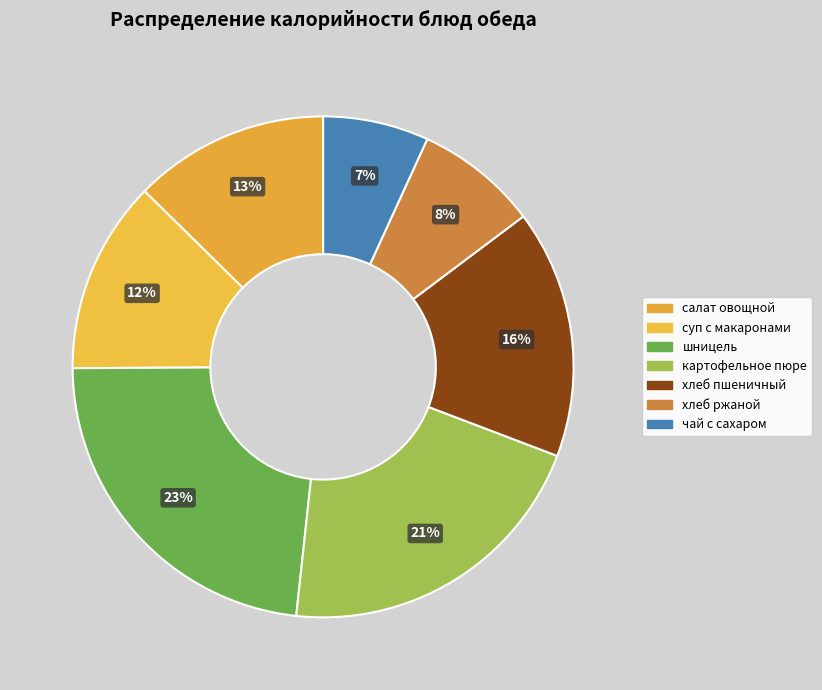

To the nearest percent, what is the average slice percentage?

14%